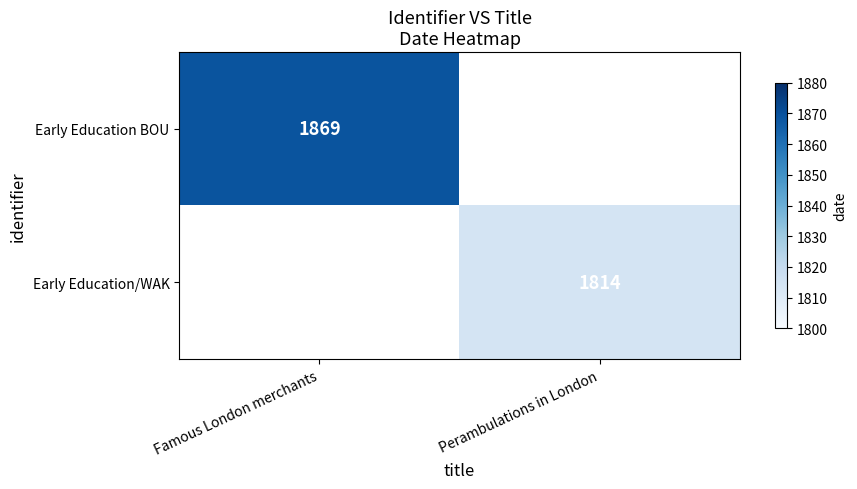

Between Perambulations in London and Famous London merchants, which is larger?

Famous London merchants